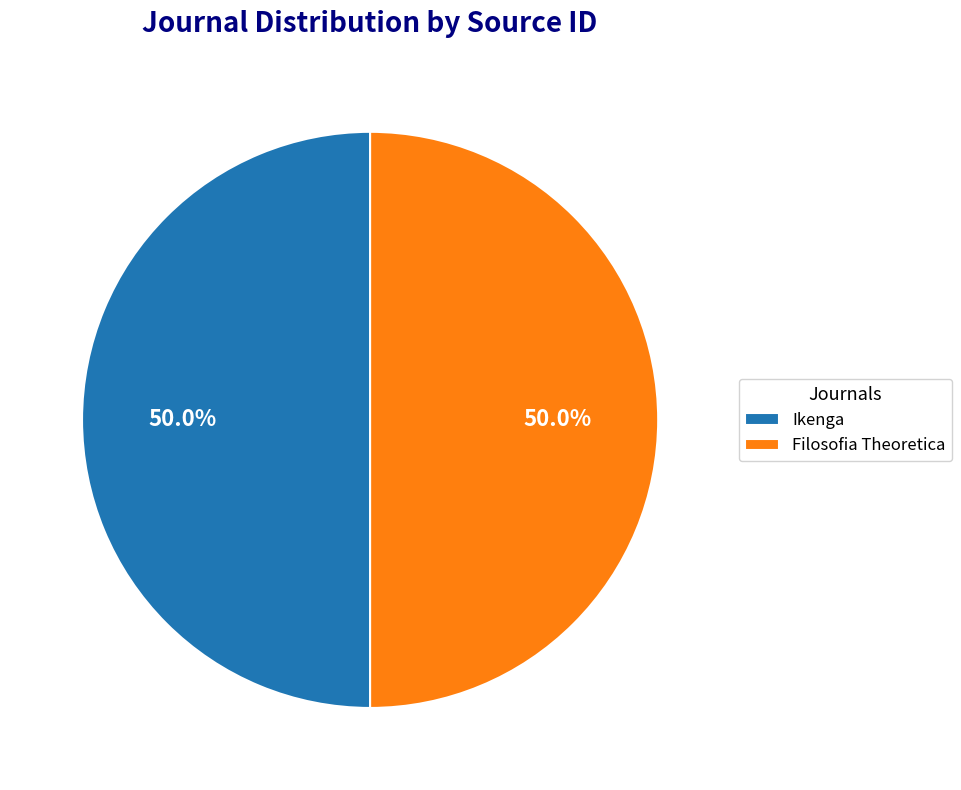

Approximately how many times larger is the value at Filosofia Theoretica compared to Ikenga?

1.0